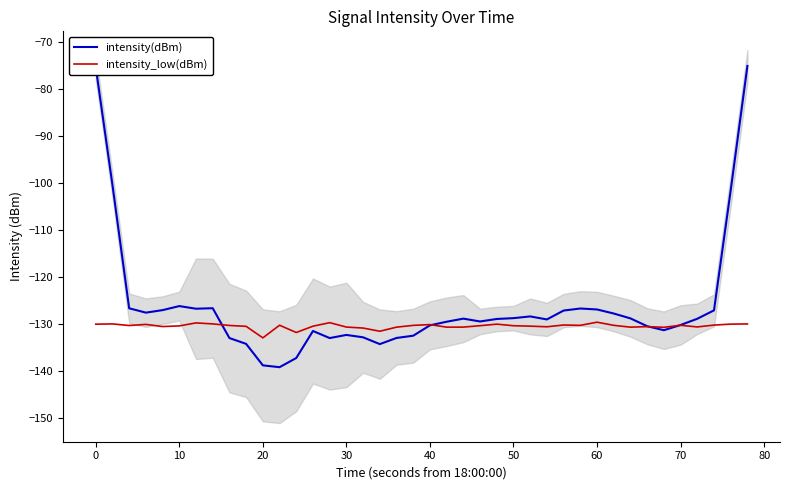

How many categories are shown in the chart?

40